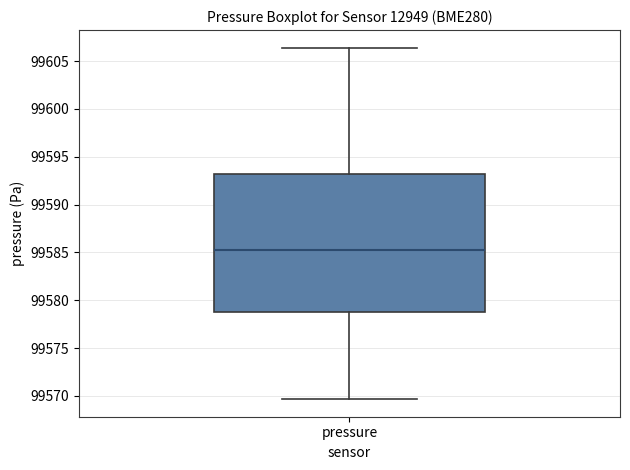

Where does the lower whisker of the box for pressure end on the y-axis? The values are not printed on the chart, so give them approximately, as read against the axis.

99569.5